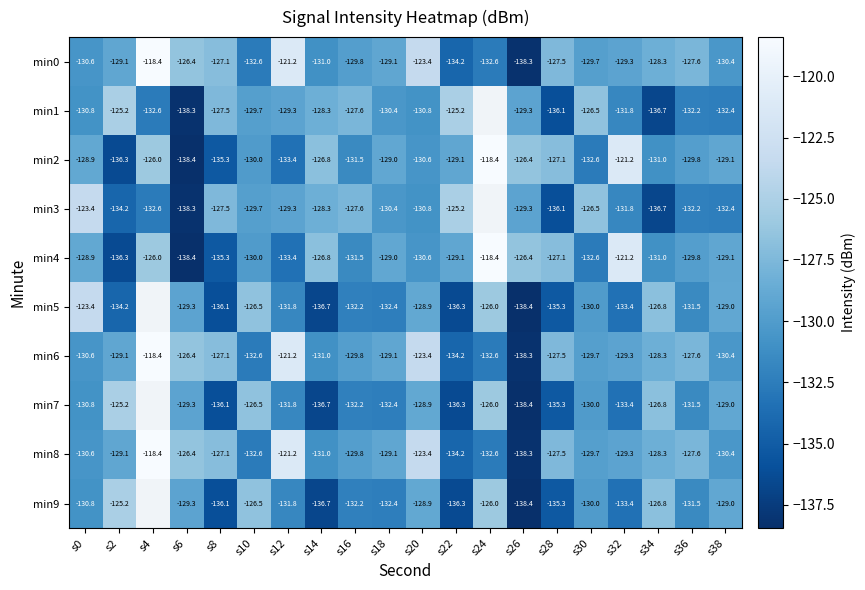

What is the difference between the highest and lowest values at s8?

9.0